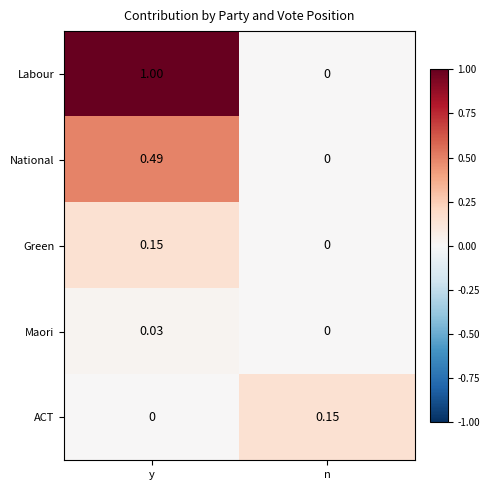

At which category does the chart reach its peak across all series?

y